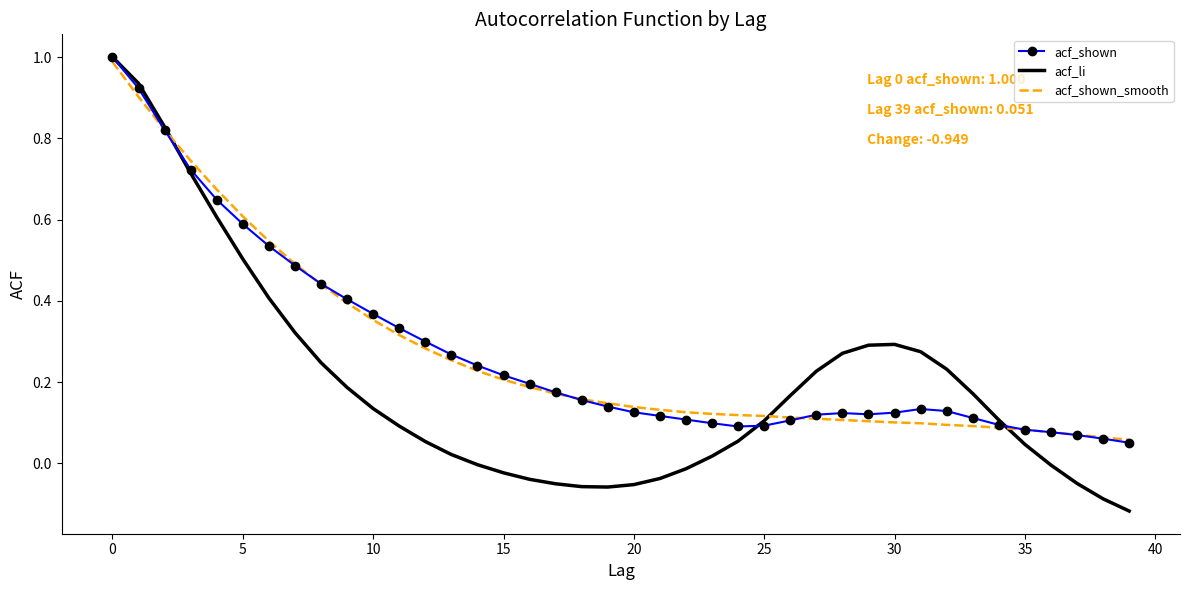

What is the maximum value for acf_shown_smooth?

1.0